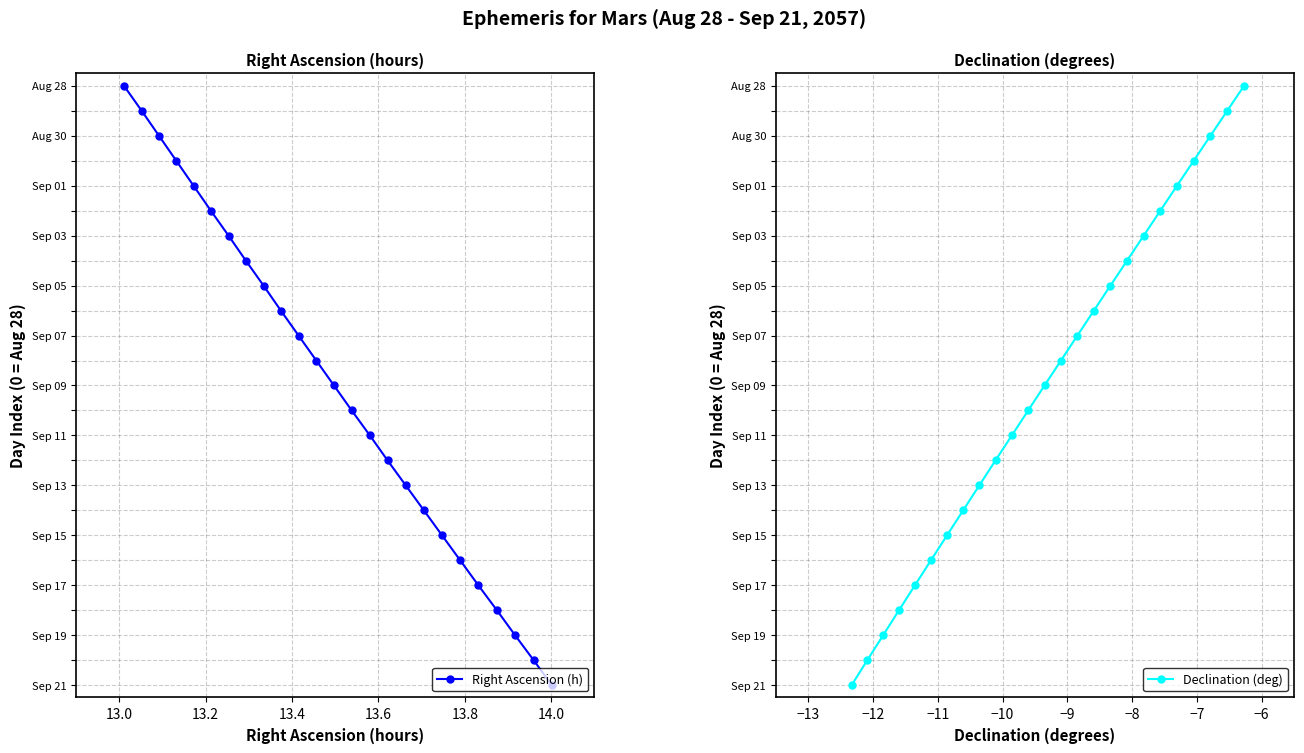

How many lines are shown in the chart?

2